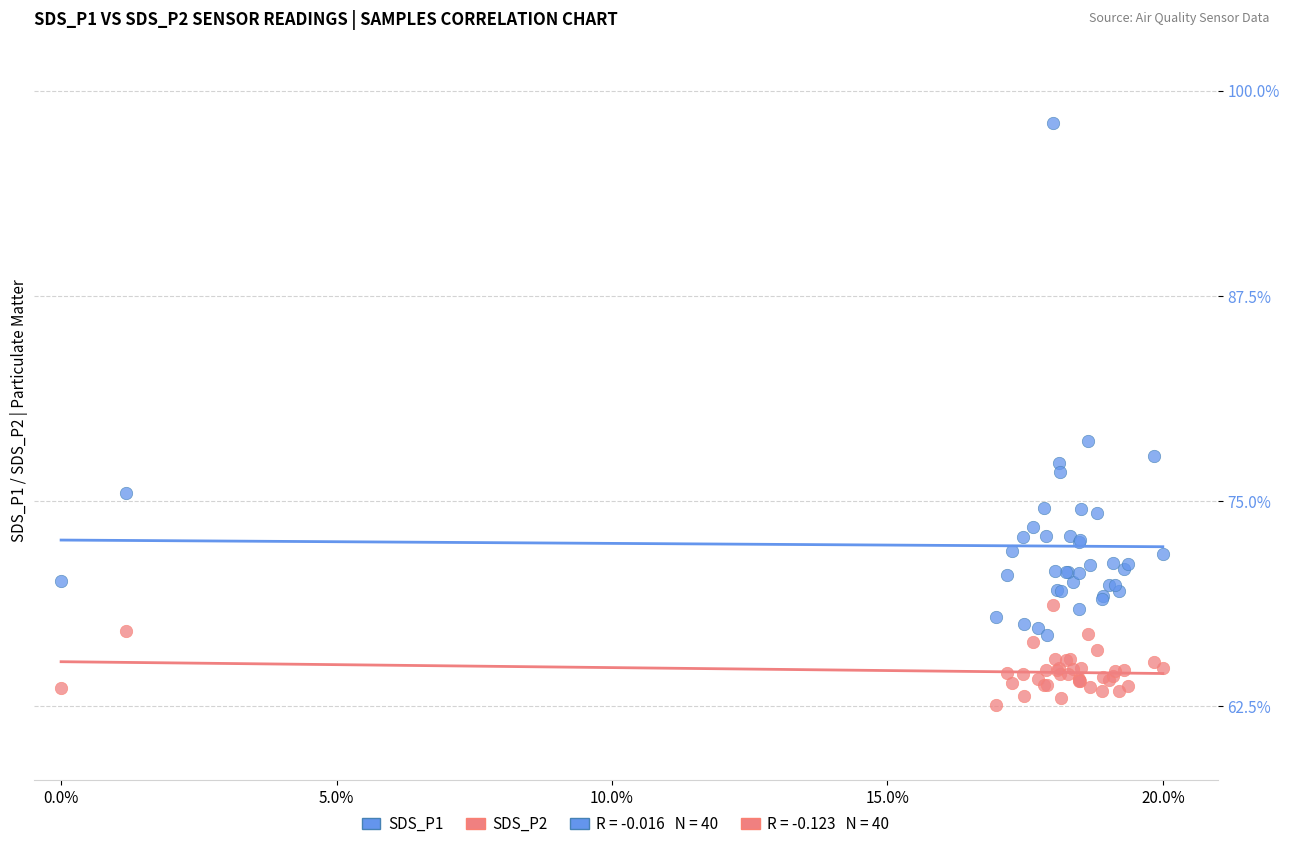

Which series has the widest spread of Y values?

SDS_P1